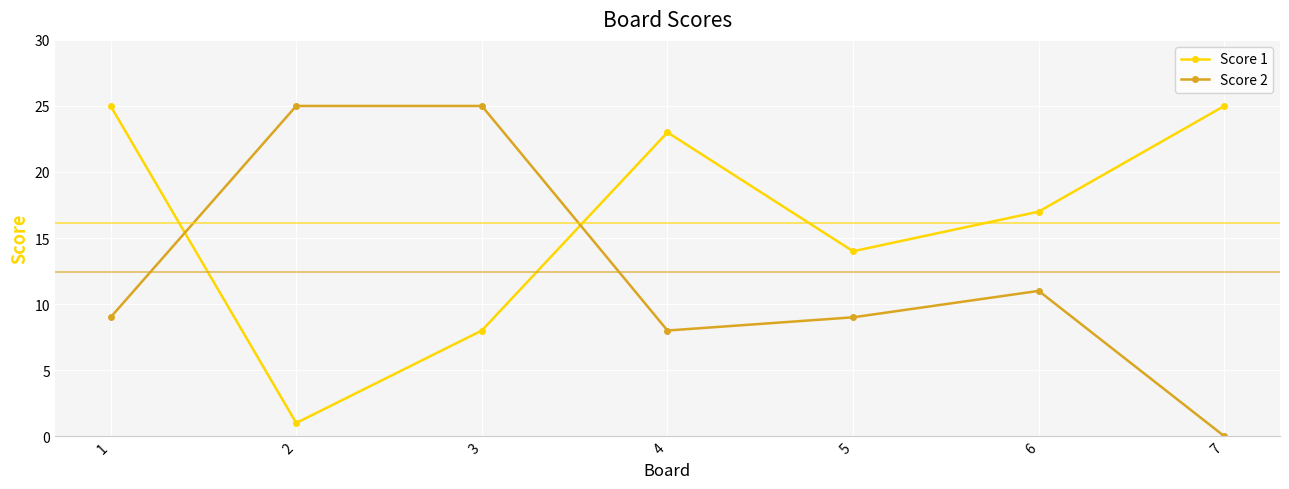

Where is Score 2 nearest to the value 12?

6